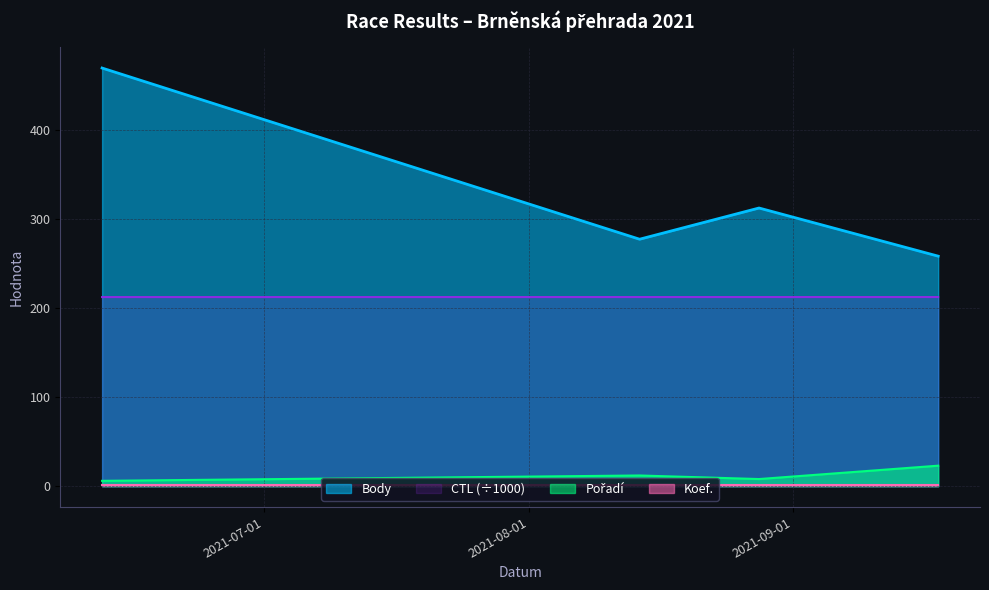

Between 2021-08-28 and 2021-06-12, which is larger?

2021-06-12